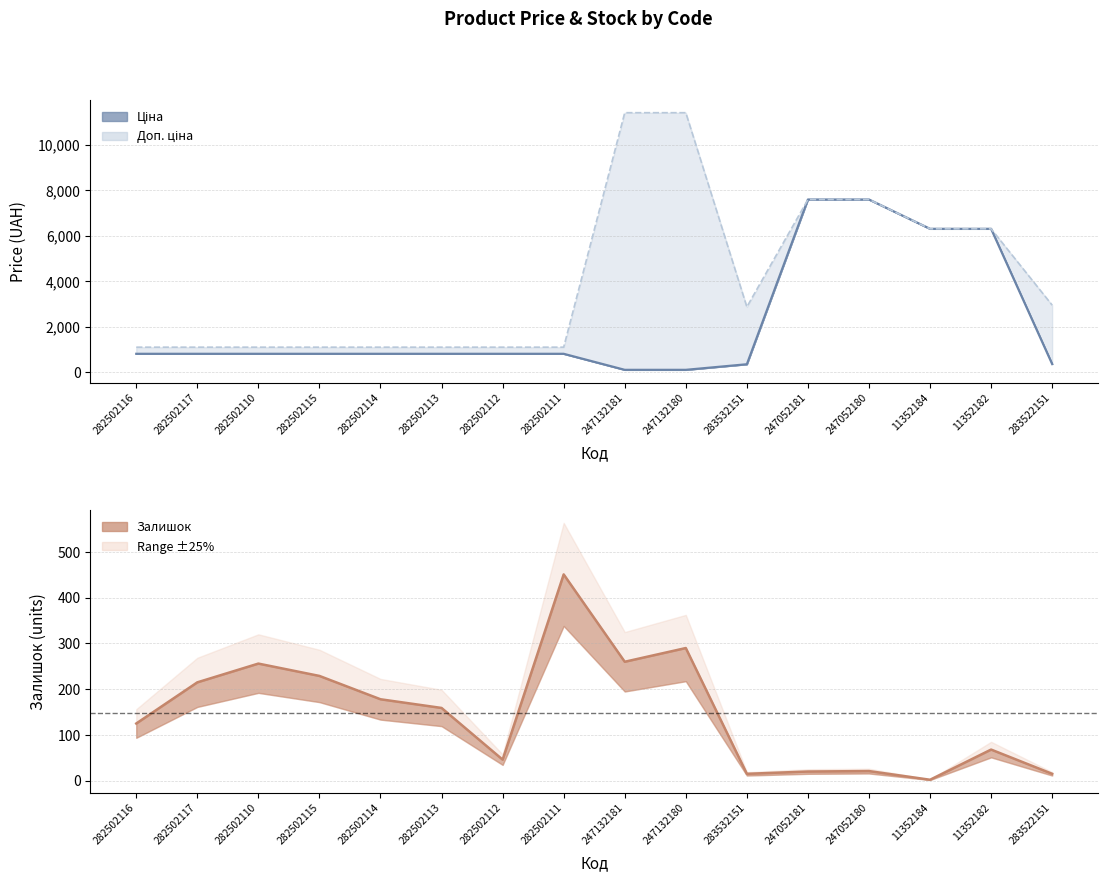

Which series has the largest range (max minus min)?

Доп. ціна